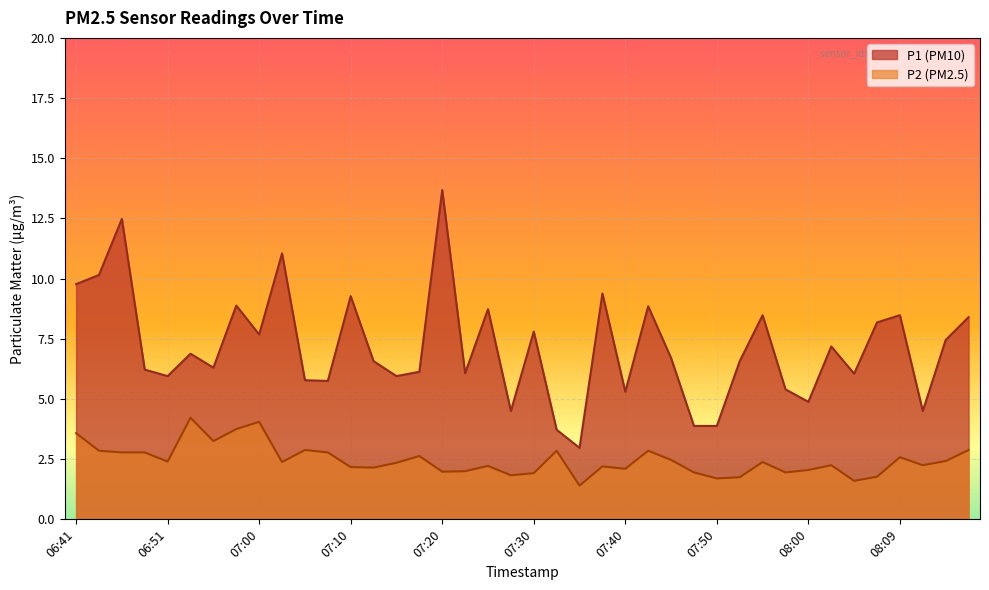

What is the average value of the P1 series?

7.1